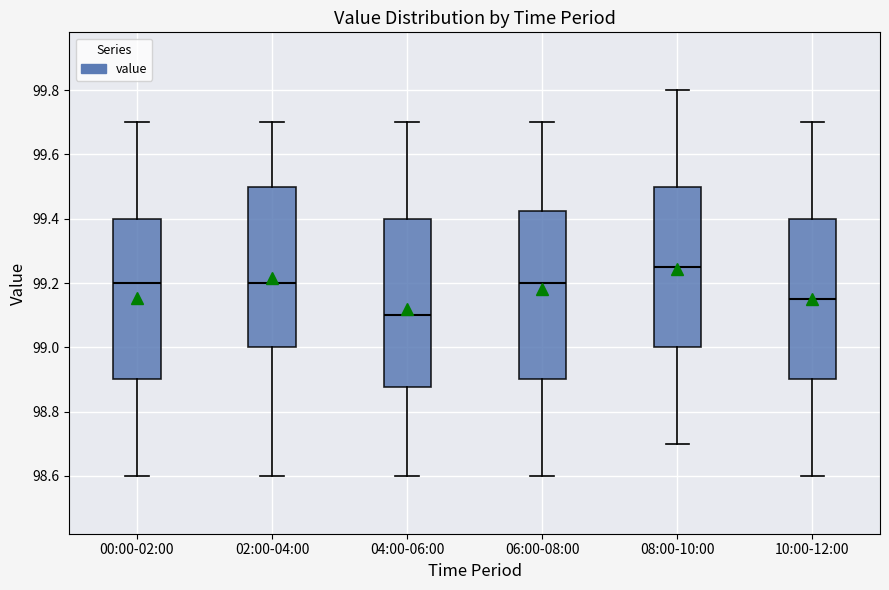

Reading left to right, transcribe this box plot: for each box, give where its median line is, the range the box spans, and where its two whiskers end, as read against the y-axis. The values are not printed on the chart, so give them approximately, as read against the axis.

00:00-02:00: median 99.20, box 98.90 to 99.40, whiskers 98.60 to 99.70
02:00-04:00: median 99.20, box 99.00 to 99.50, whiskers 98.60 to 99.70
04:00-06:00: median 99.10, box 98.88 to 99.40, whiskers 98.60 to 99.70
06:00-08:00: median 99.20, box 98.90 to 99.42, whiskers 98.60 to 99.70
08:00-10:00: median 99.26, box 99.00 to 99.50, whiskers 98.70 to 99.80
10:00-12:00: median 99.16, box 98.90 to 99.40, whiskers 98.60 to 99.70